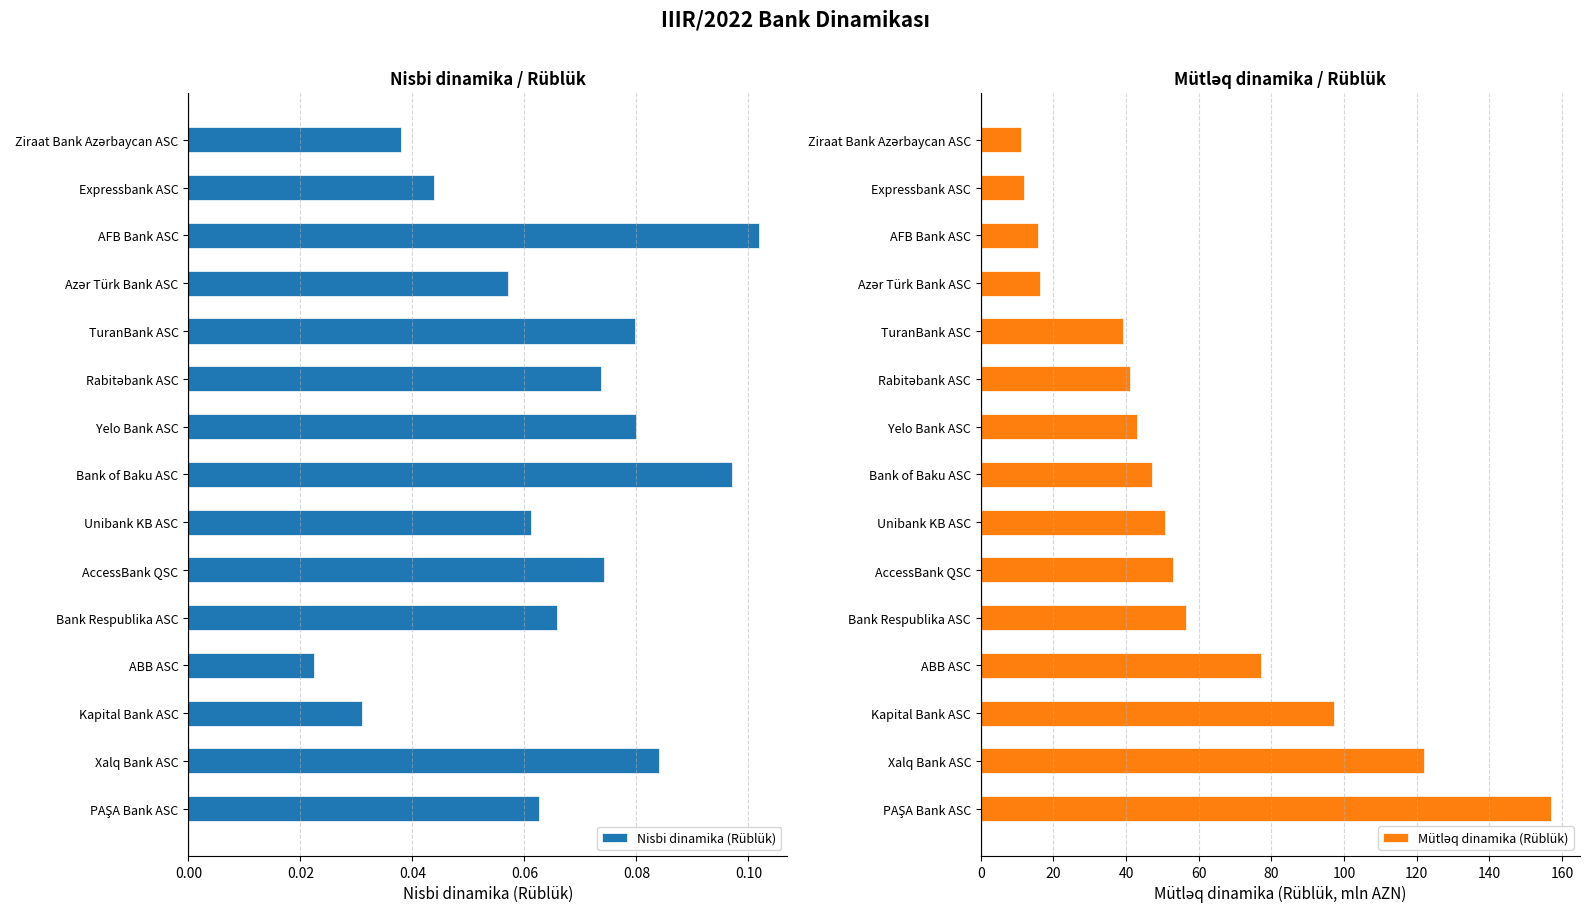

What is the difference between the Mütləq dinamika (Rüblük) values at 0.10 and 0.04?

44.2